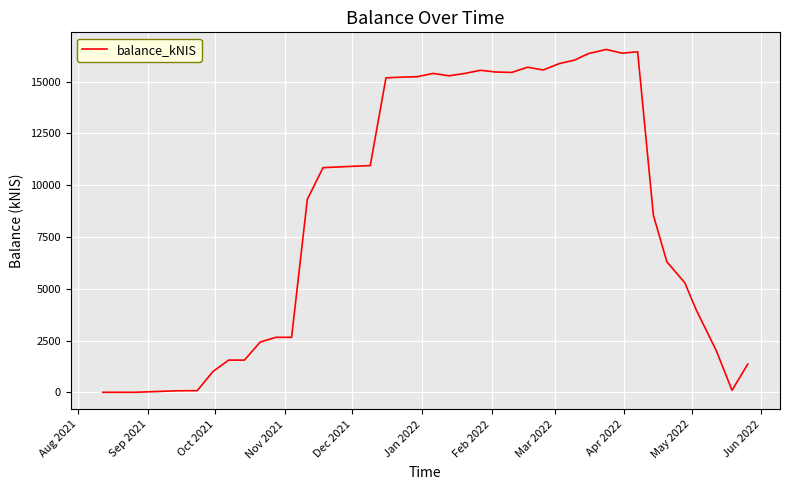

What is the greatest value displayed?

16552.9